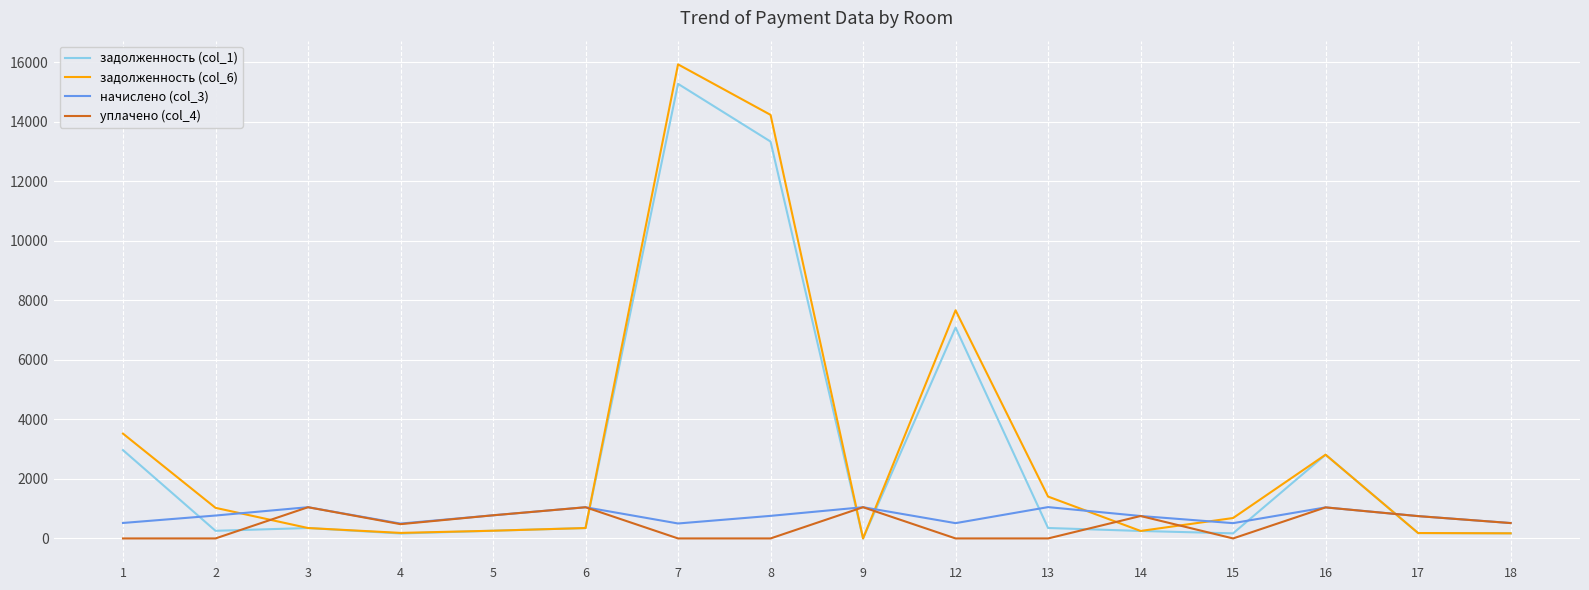

What is the spread (max minus min) of values at 17?

569.5